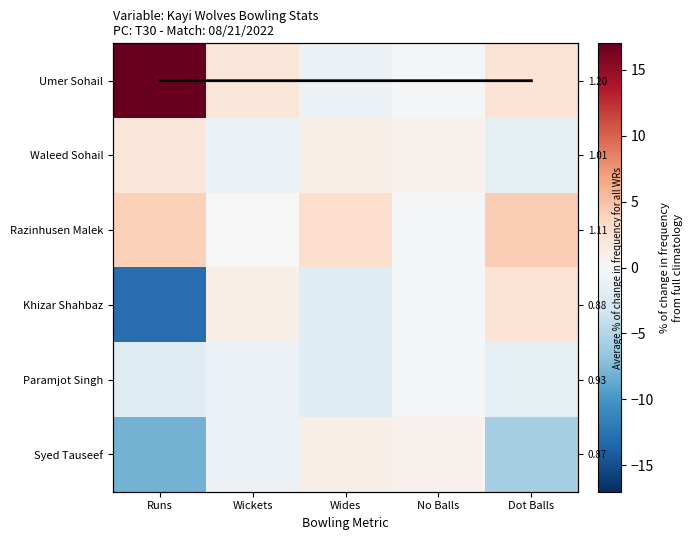

Which series has the largest total across all categories?

Umer Sohail